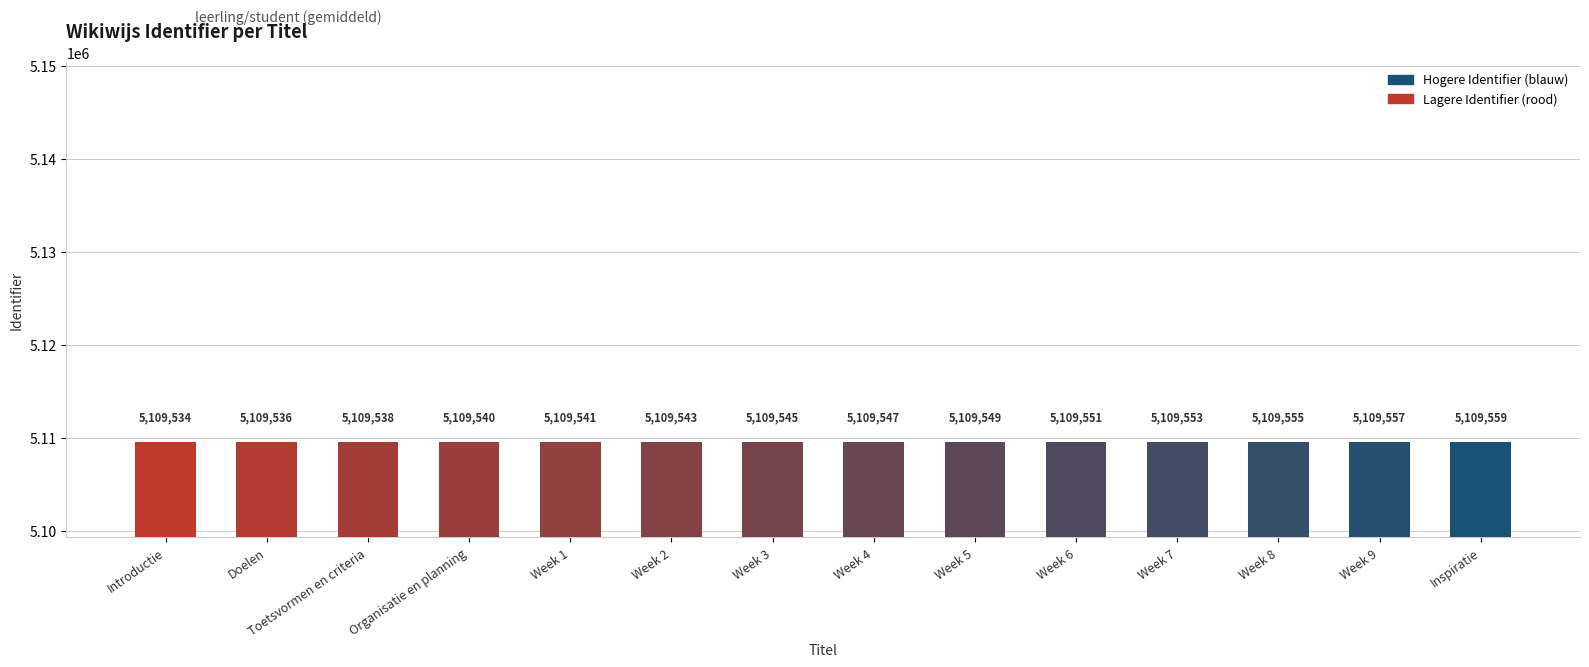

Reading left to right, transcribe all the data shown in this chart.

Introductie=5109534	Doelen=5109536	Toetsvormen en criteria=5109538	Organisatie en planning=5109540	Week 1=5109541	Week 2=5109543	Week 3=5109545	Week 4=5109547	Week 5=5109549	Week 6=5109551	Week 7=5109553	Week 8=5109555	Week 9=5109557	Inspiratie=5109559